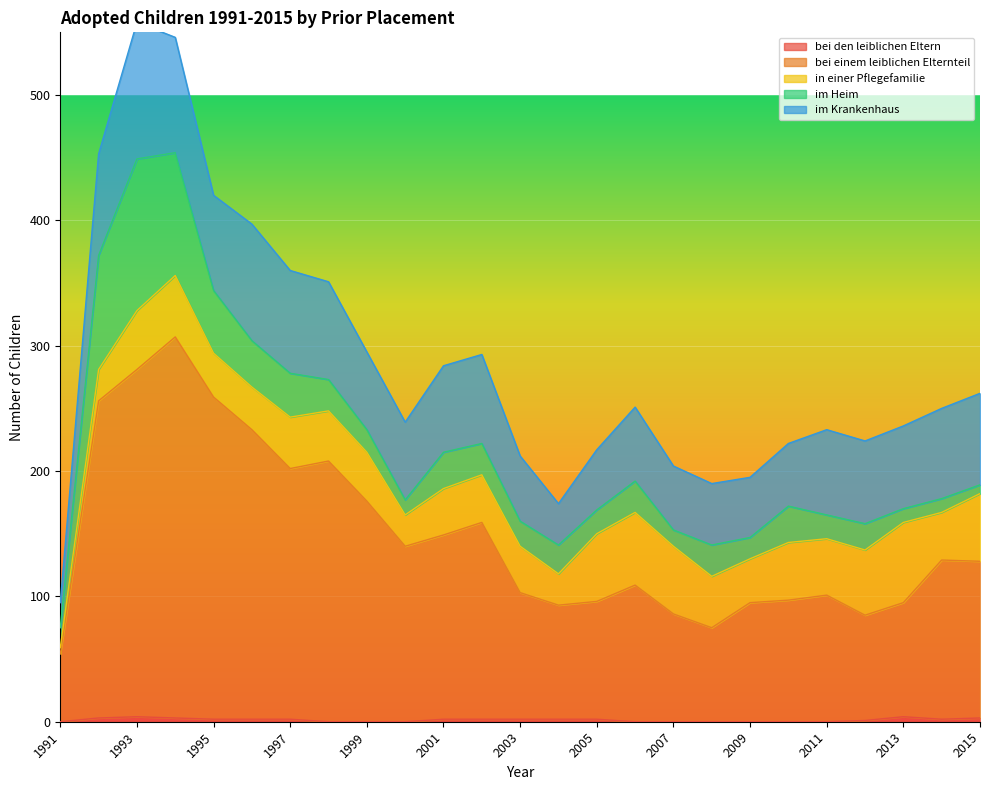

At which label is in einer Pflegefamilie closest to 34?

1996